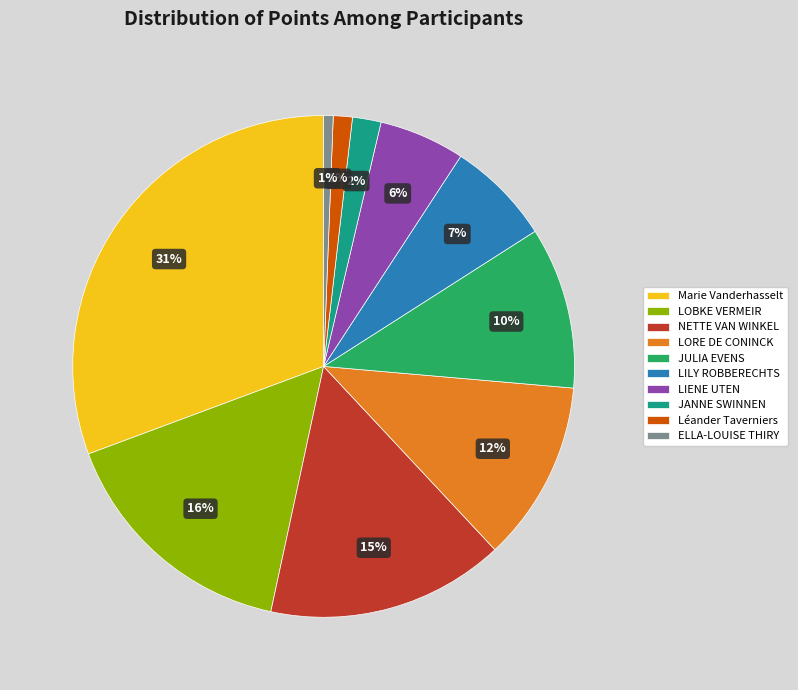

What percentage is the NETTE VAN WINKEL slice, to the nearest percent?

15%